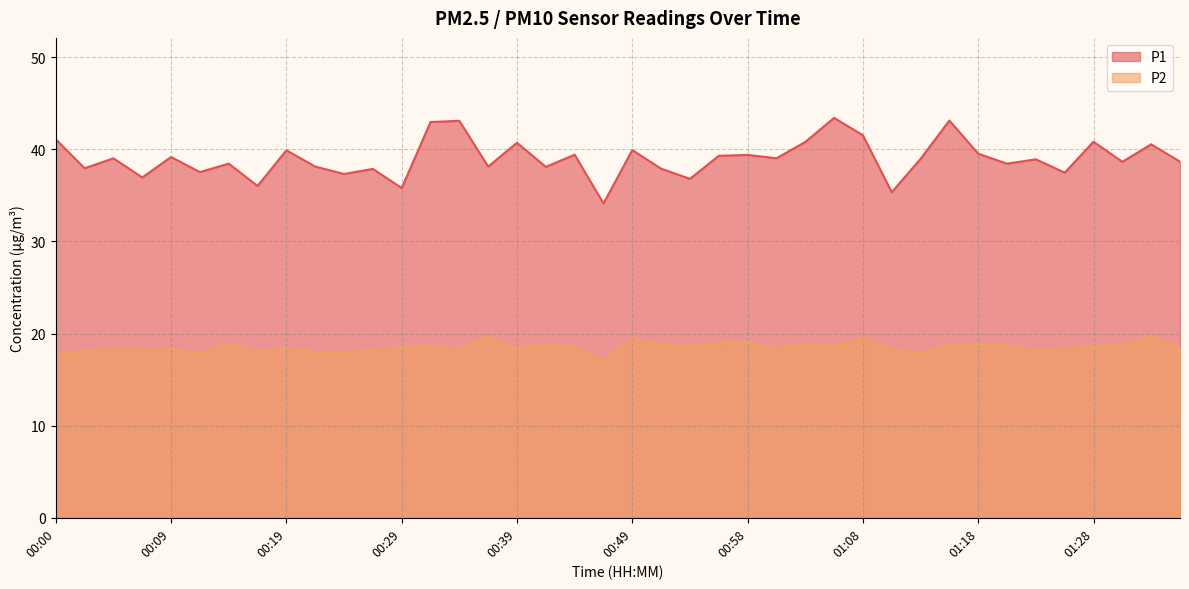

How many interior local valleys does the P2 series have?

12